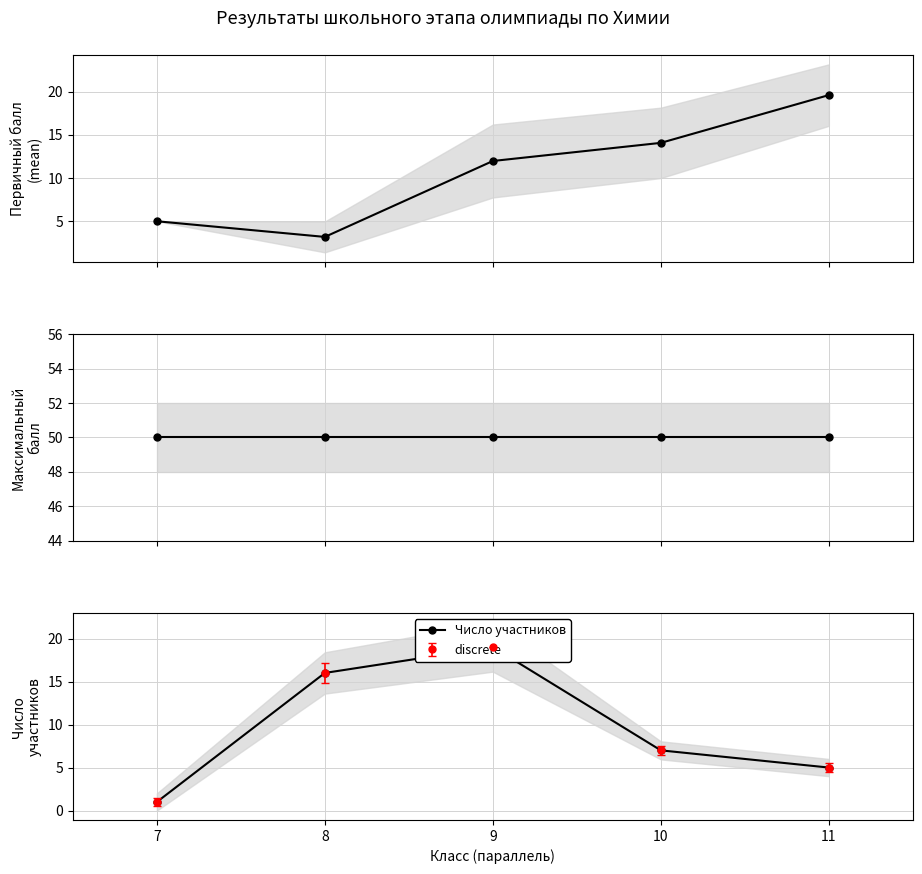

Is it true that Максимальный балл equals 74.3 at 11?

False